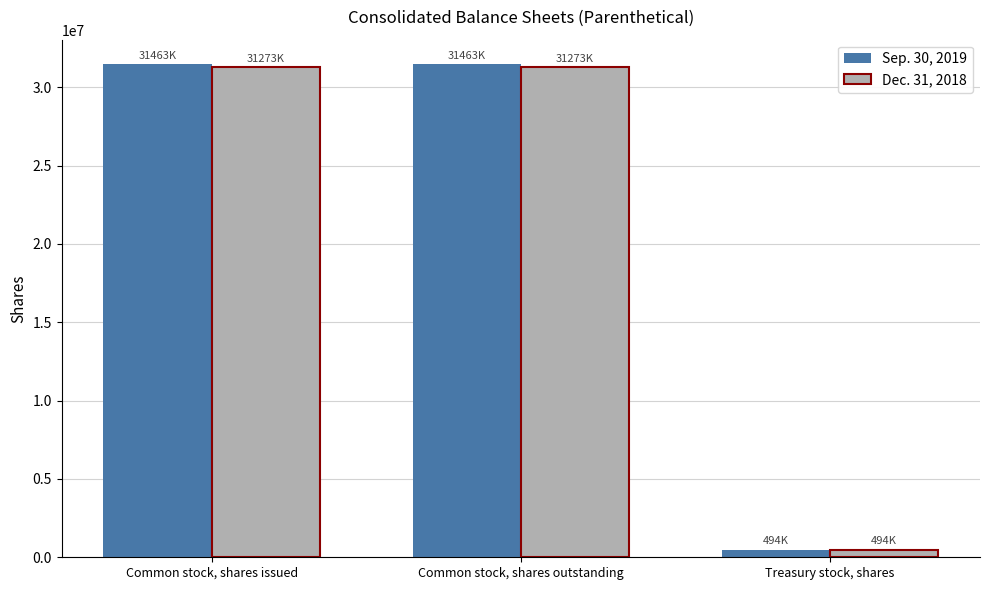

What is the total value across all series at Treasury stock, shares?

988000